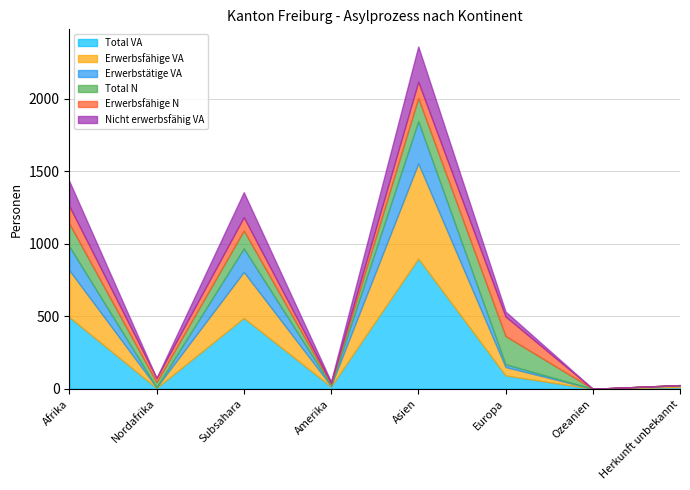

Between Ozeanien and Europa, which is larger?

Europa